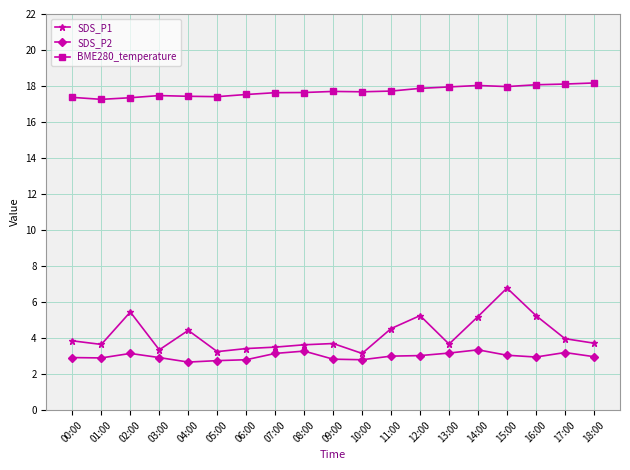

What is the average value of the SDS_P1 series?

4.2